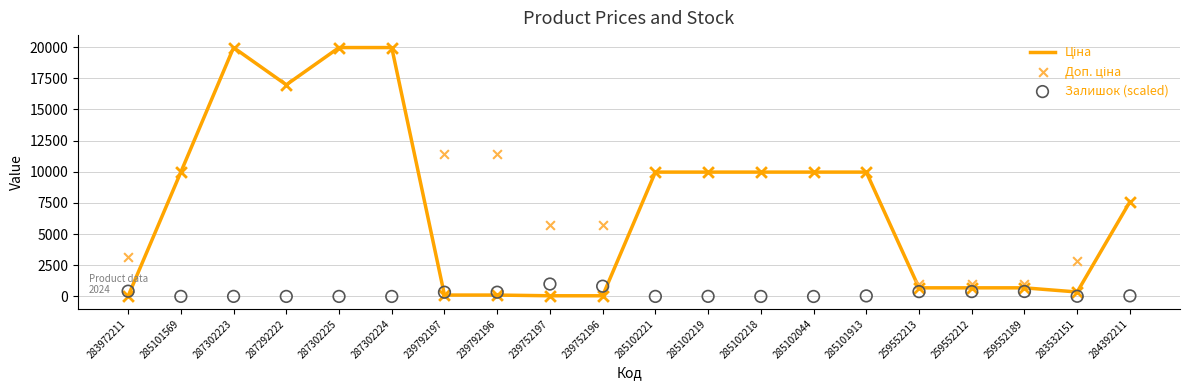

Which series contains the lowest Y value?

Залишок (scaled)